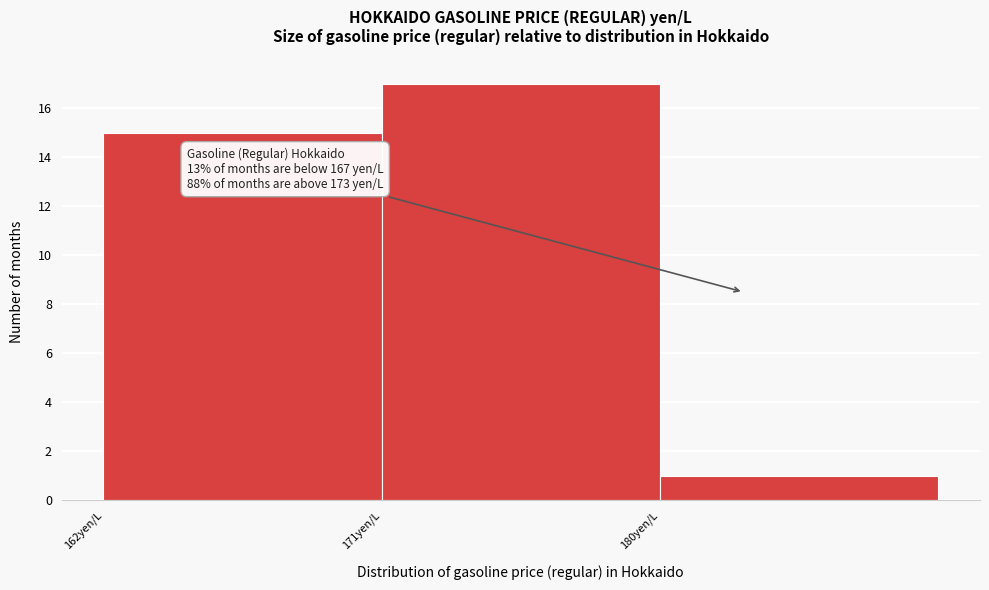

Over which range of the x-axis is the bar tallest?

171 to 180